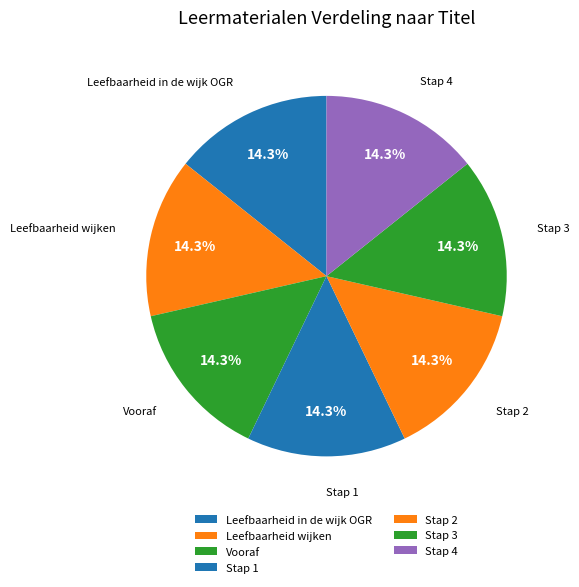

How many slices are in this pie chart?

7